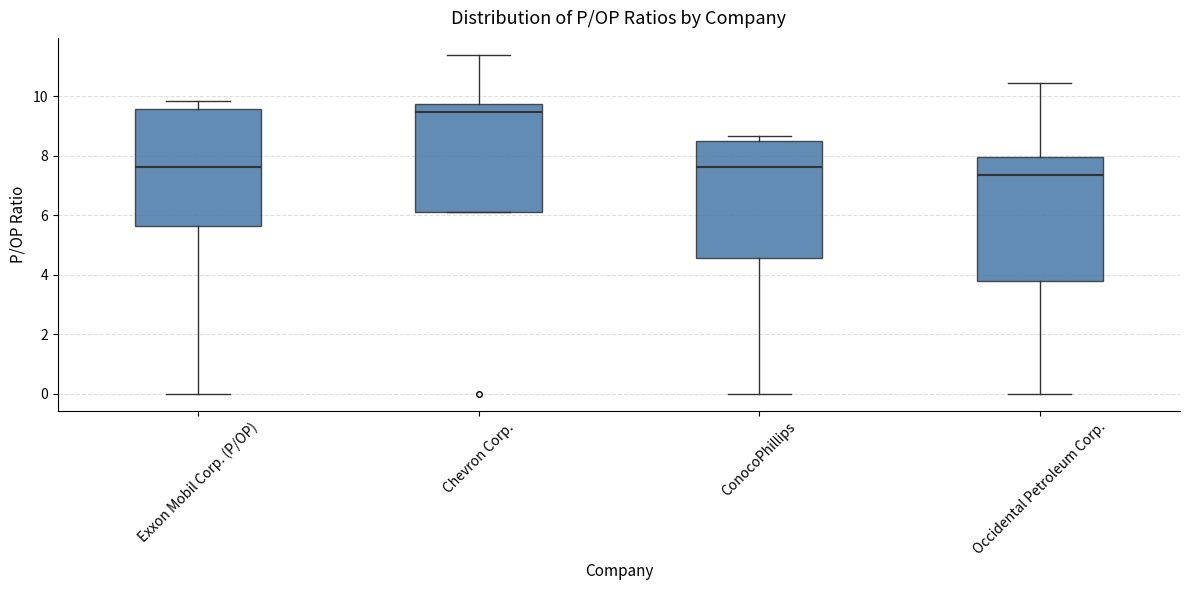

Where is the upper edge of the box for Exxon Mobil Corp. (P/OP) on the y-axis? The values are not printed on the chart, so give them approximately, as read against the axis.

9.6